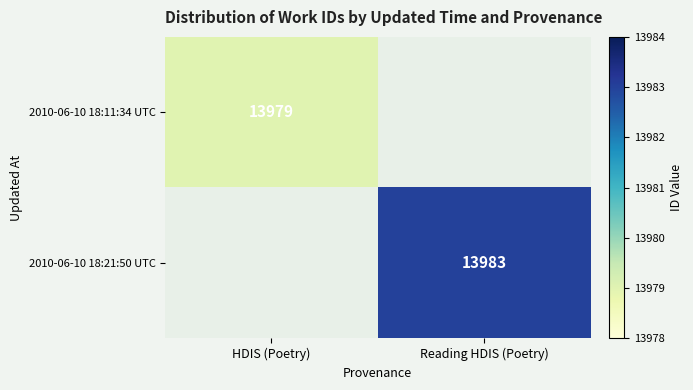

How many data points does each series have?

2